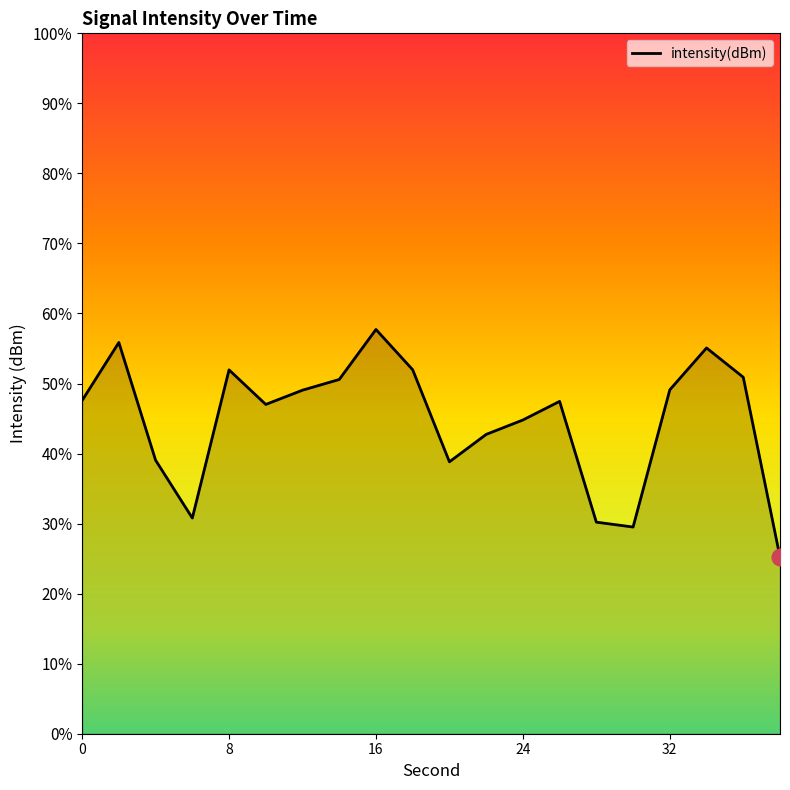

Rank the categories by value from highest to lowest.

16, 2, 34, 18, 8, 36, 14, 32, 12, 0, 26, 10, 24, 22, 4, 20, 6, 28, 30, 38